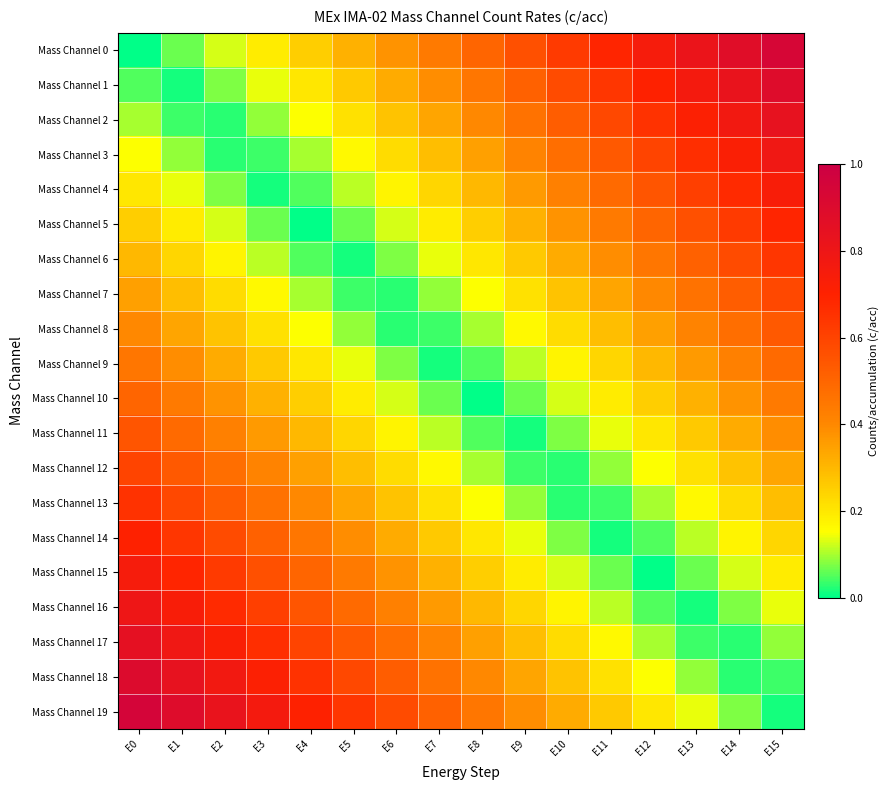

At which category does the chart reach its peak across all series?

E0